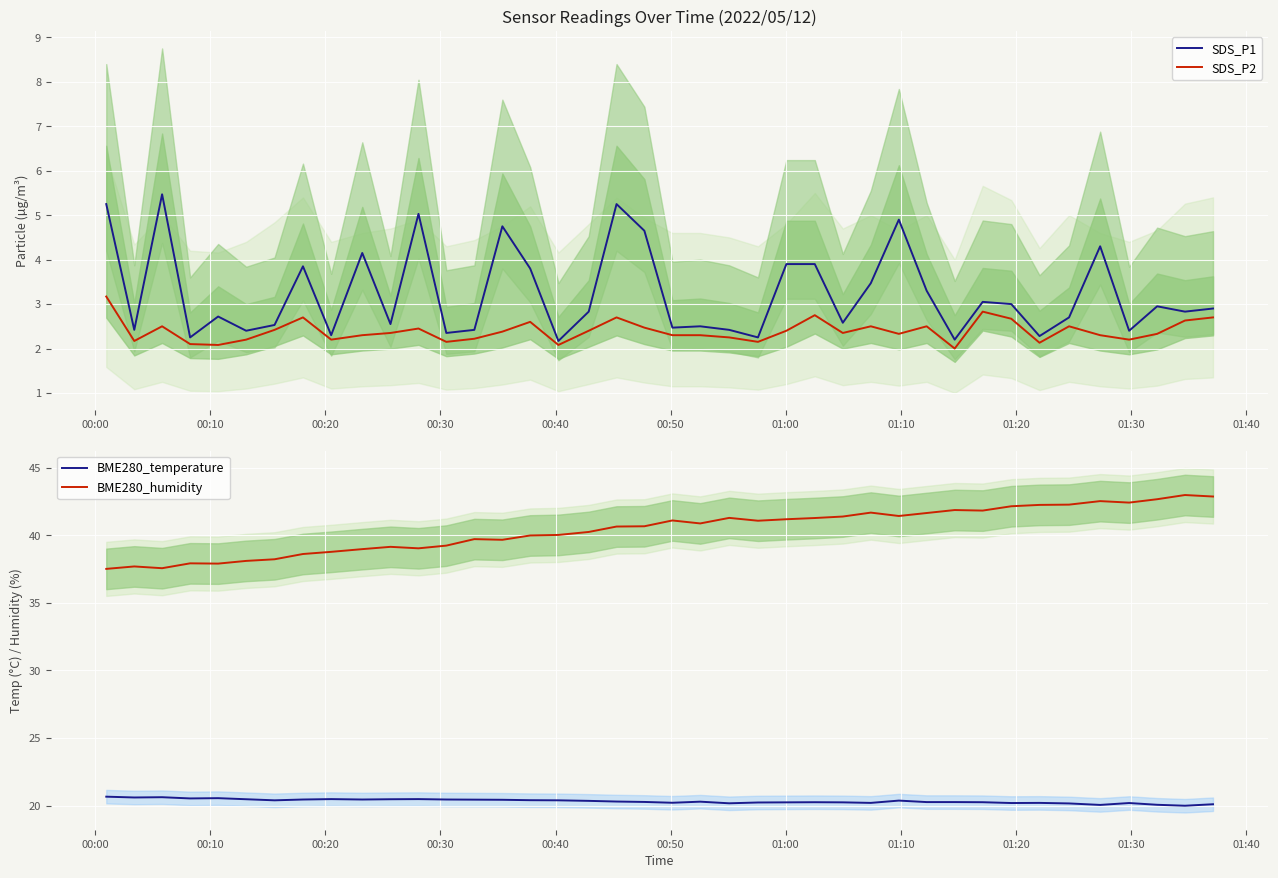

True or false: BME280_temperature and BME280_humidity intersect in this chart.

False